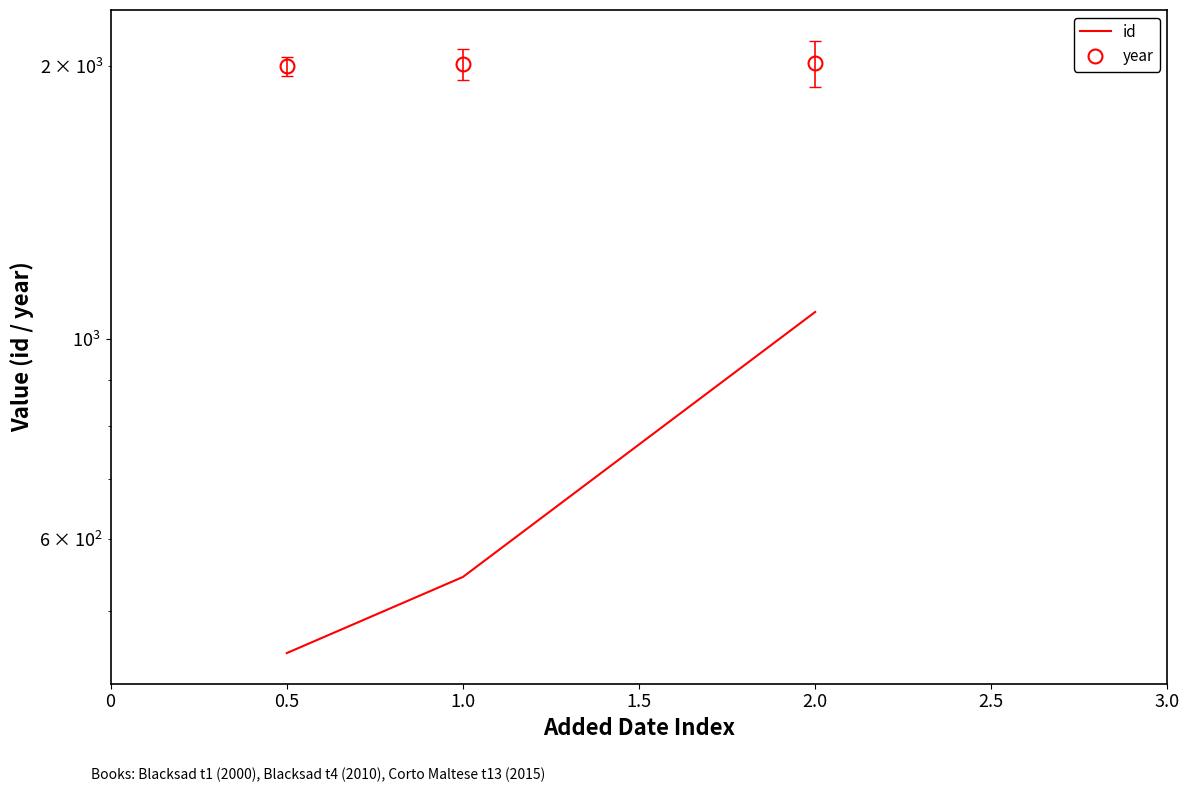

What is the difference between the year values at 2.0 and 0.5?

15